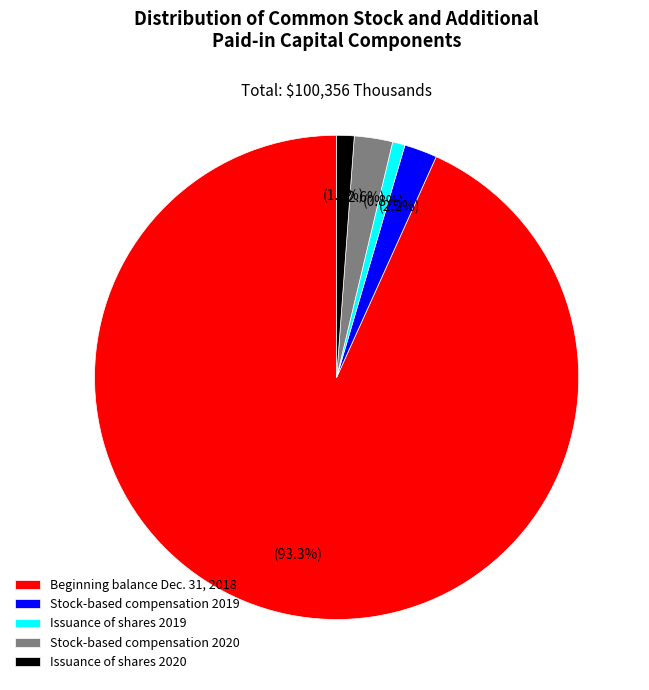

The Issuance of shares 2020 slice represents 1% of the pie. True or false?

True